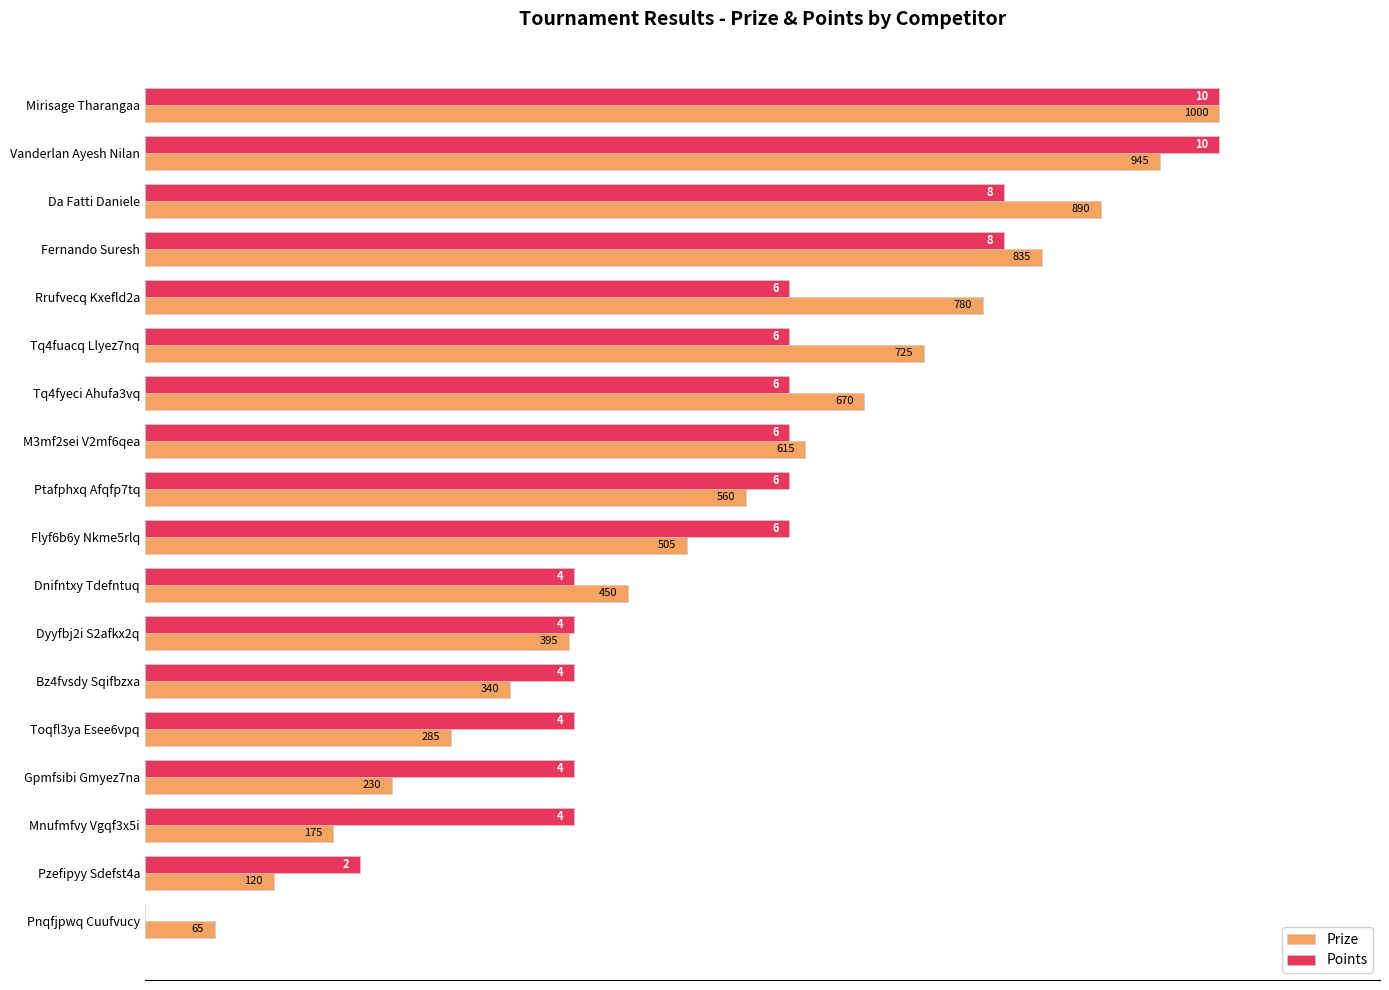

What are all the series names shown in the legend?

Prize, Points